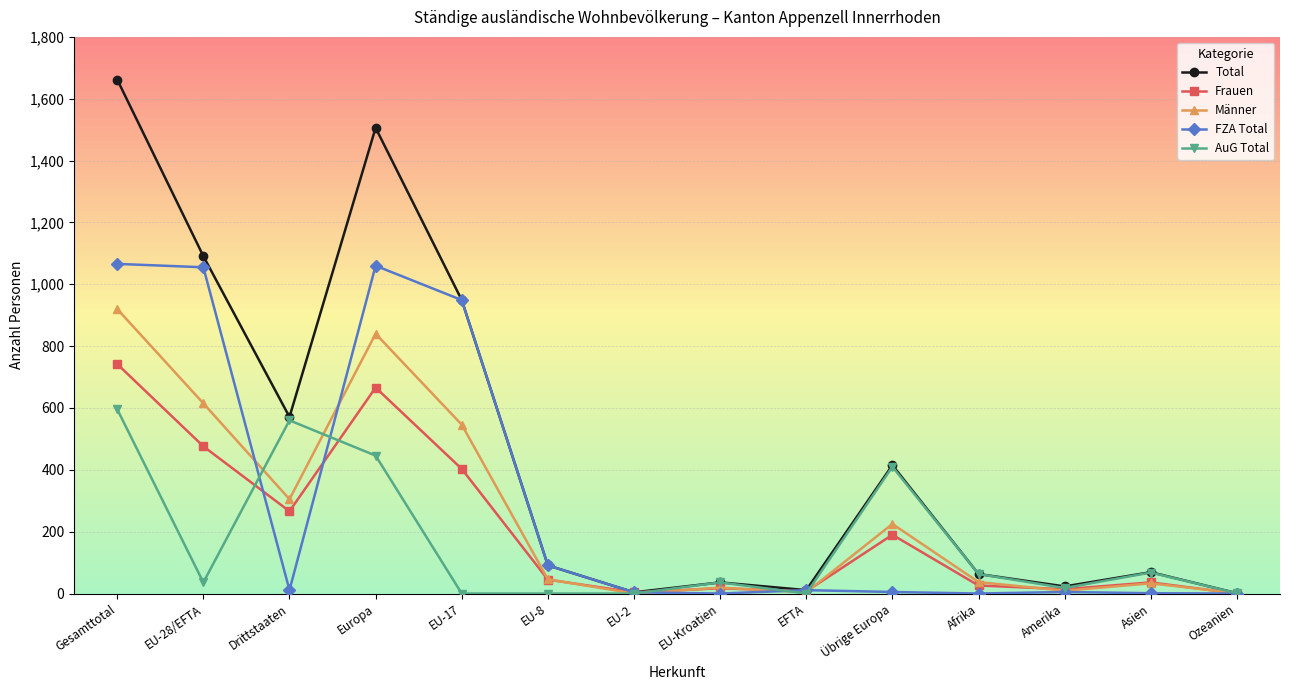

At which category is the sum across all series the highest?

Gesamttotal